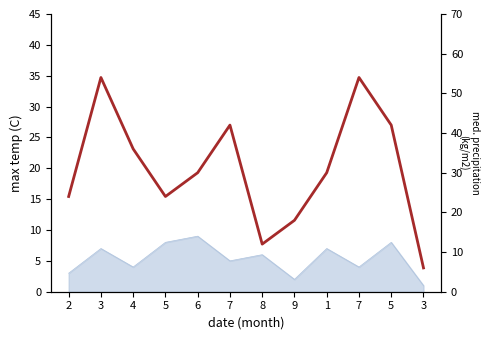

How many points are higher than both their immediate neighbors (excluding endpoints)?

3